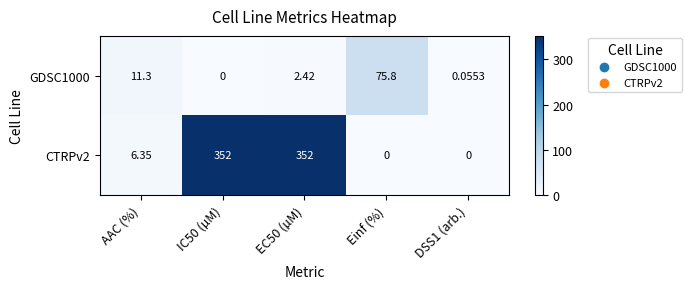

Rank the series at DSS1 (arb.) from lowest to highest value.

CTRPv2, GDSC1000